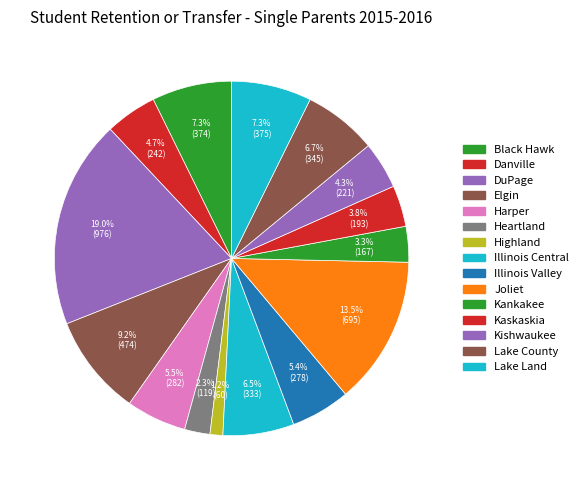

What is the change in value from Danville to Highland?

-182